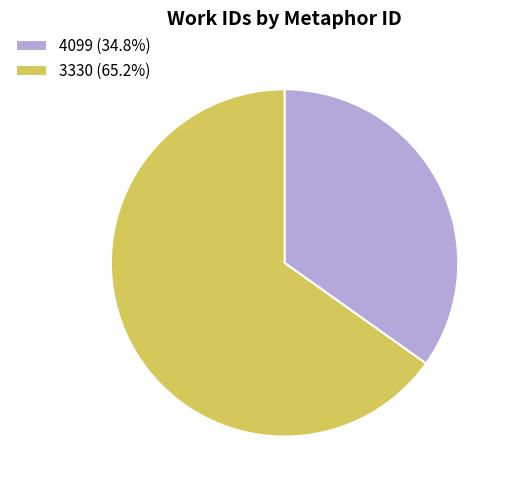

What is the ratio of the value at 4099 (34.8%) to the value at 3330 (65.2%)?

0.5